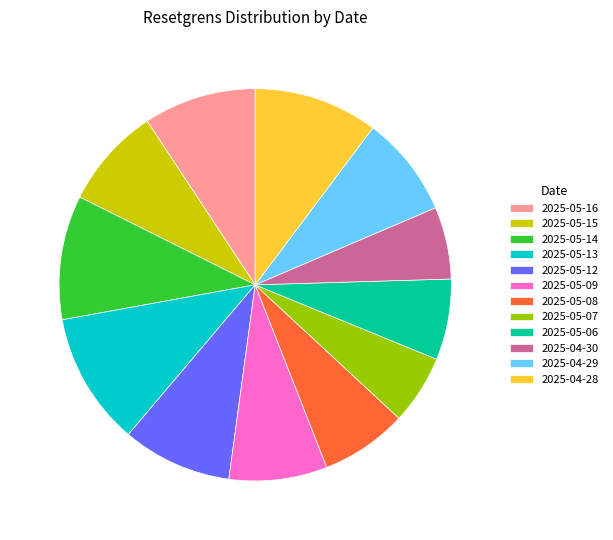

Combined, do 2025-05-13 and 2025-05-12 account for over 50%?

No